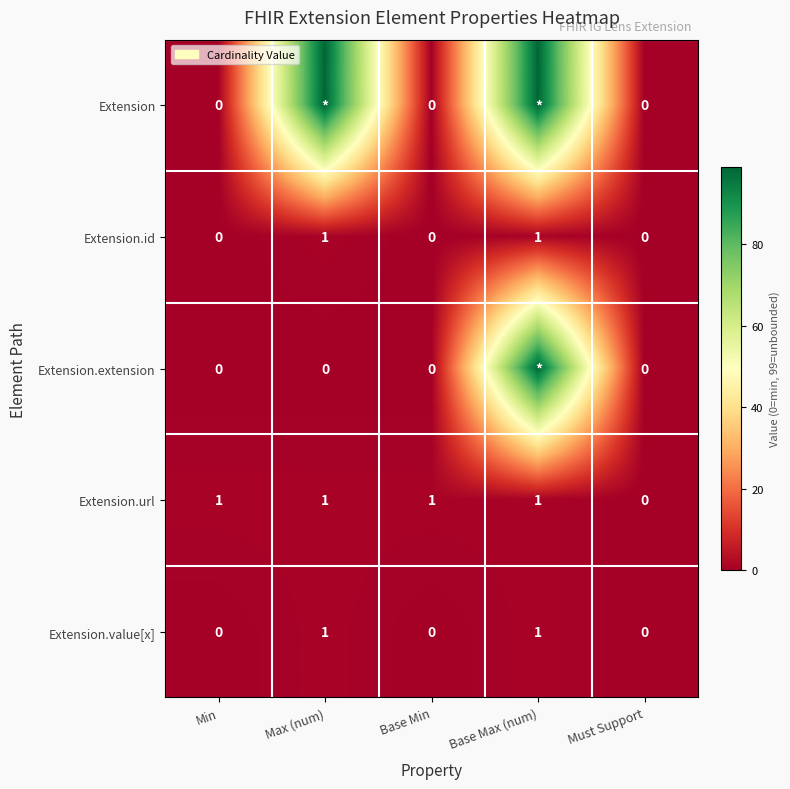

What is the difference between the maximum and second lowest values in the Extension.id series?

1